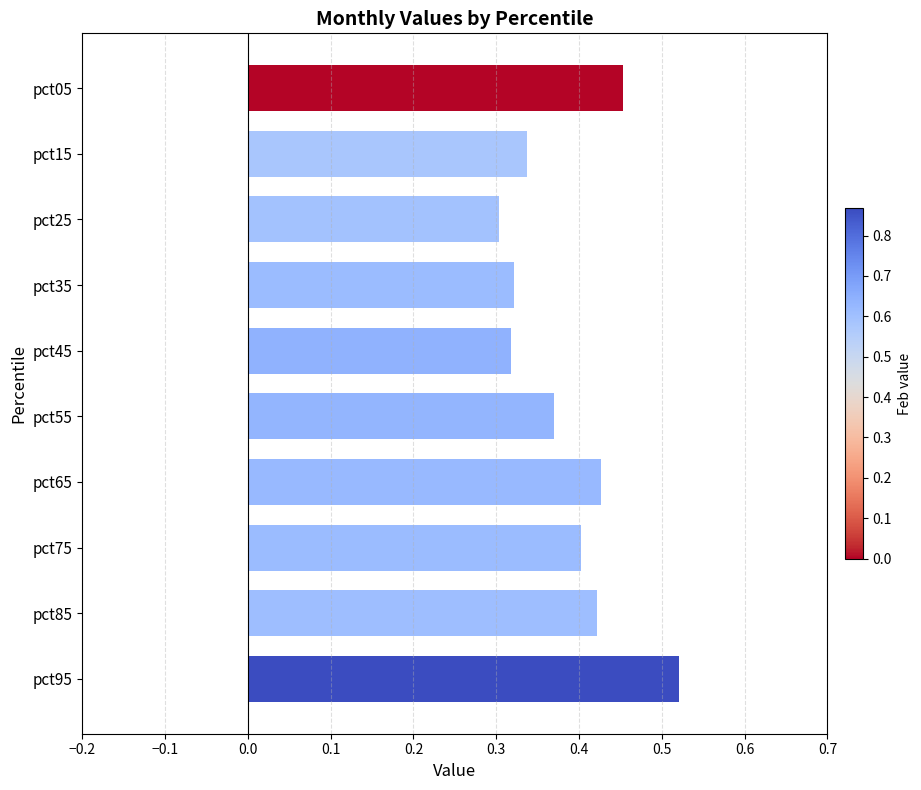

What is the sum of the values at pct05 and pct15?

0.8